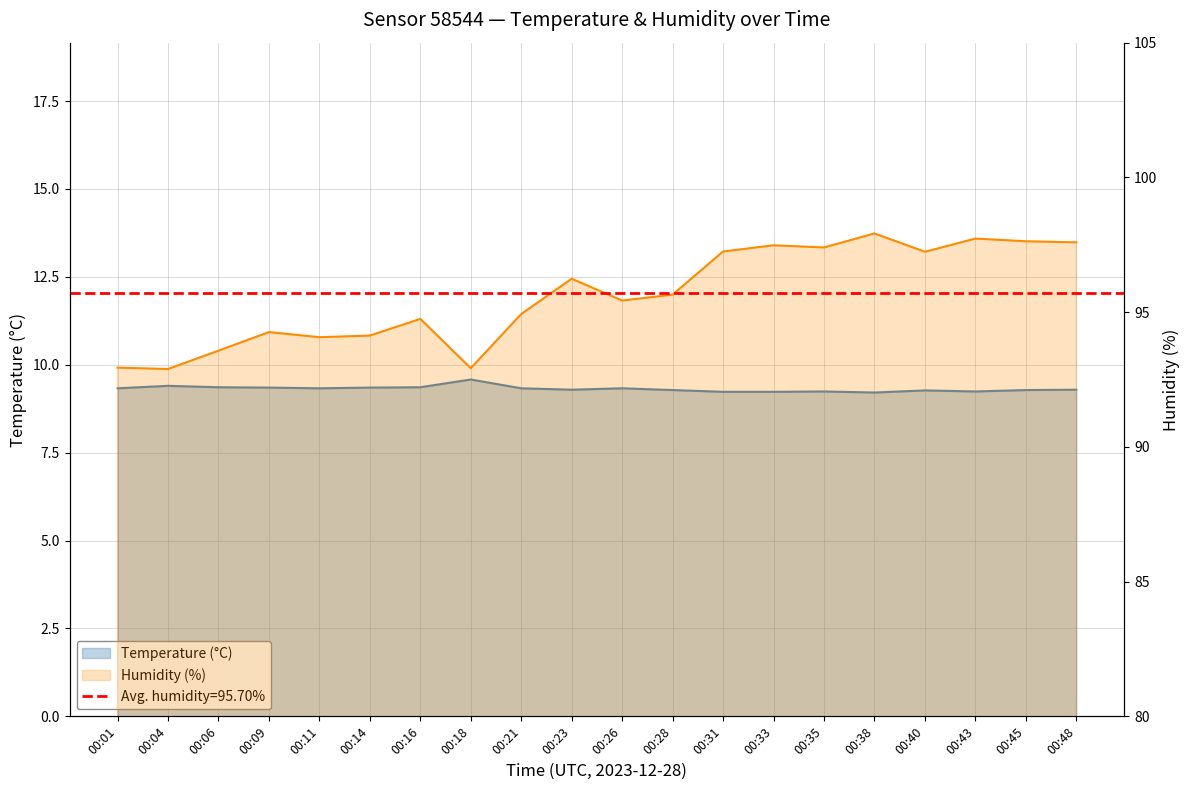

Does the chart have visible grid lines?

Yes